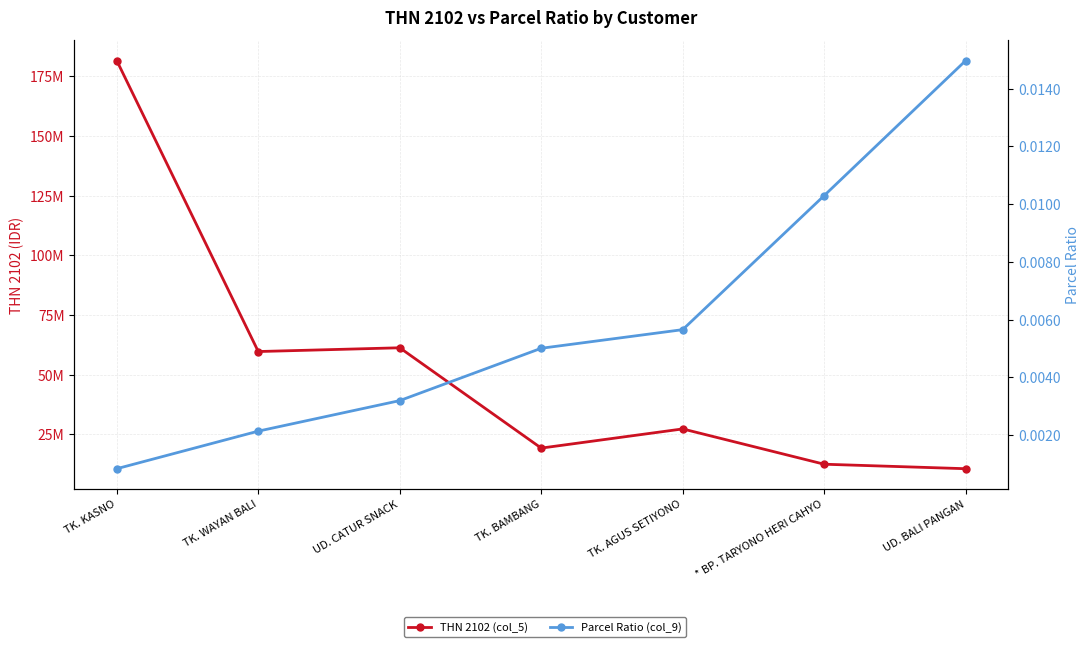

Which label corresponds to the smallest value in the chart?

TK. KASNO